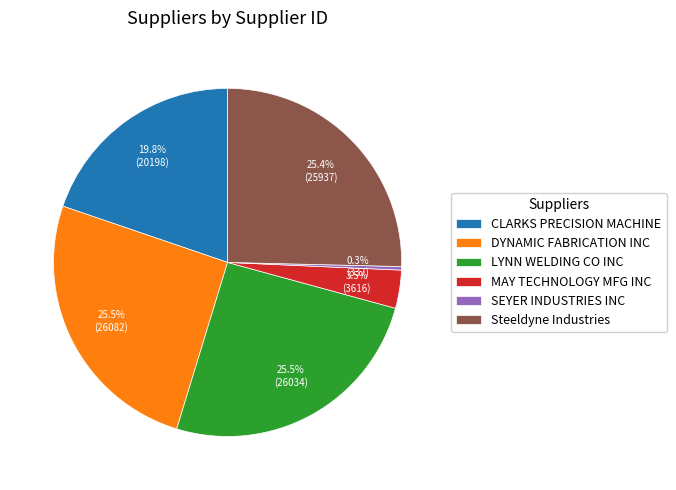

Does Steeldyne Industries account for over 50% of the chart?

No